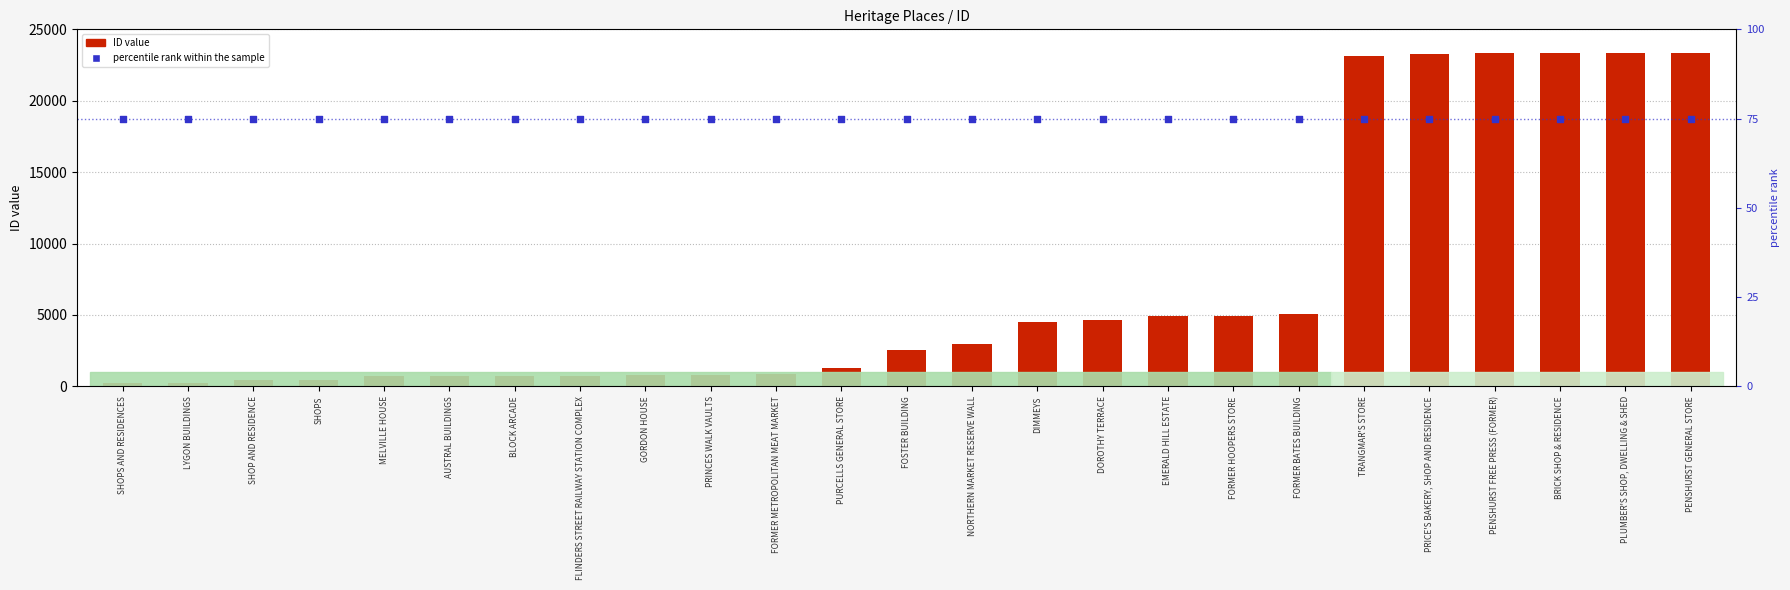

At which category is the sum across all series the highest?

PENSHURST GENERAL STORE